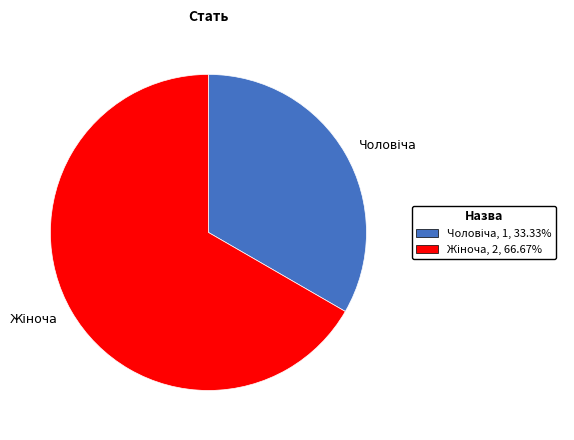

Does any single category account for the majority?

Yes